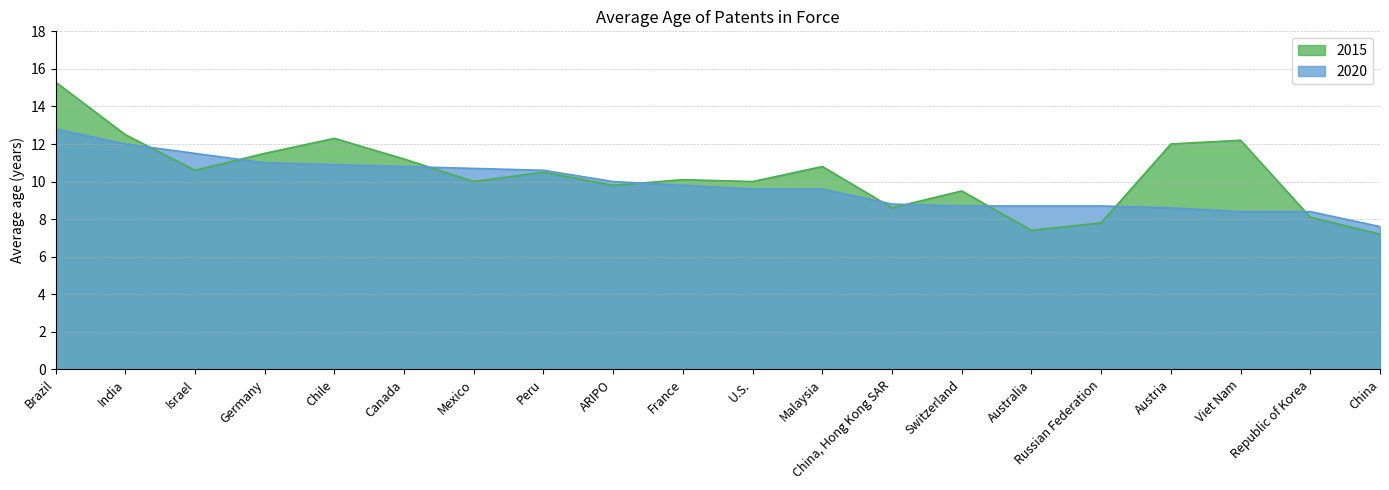

At which category is the sum across all series the highest?

Brazil